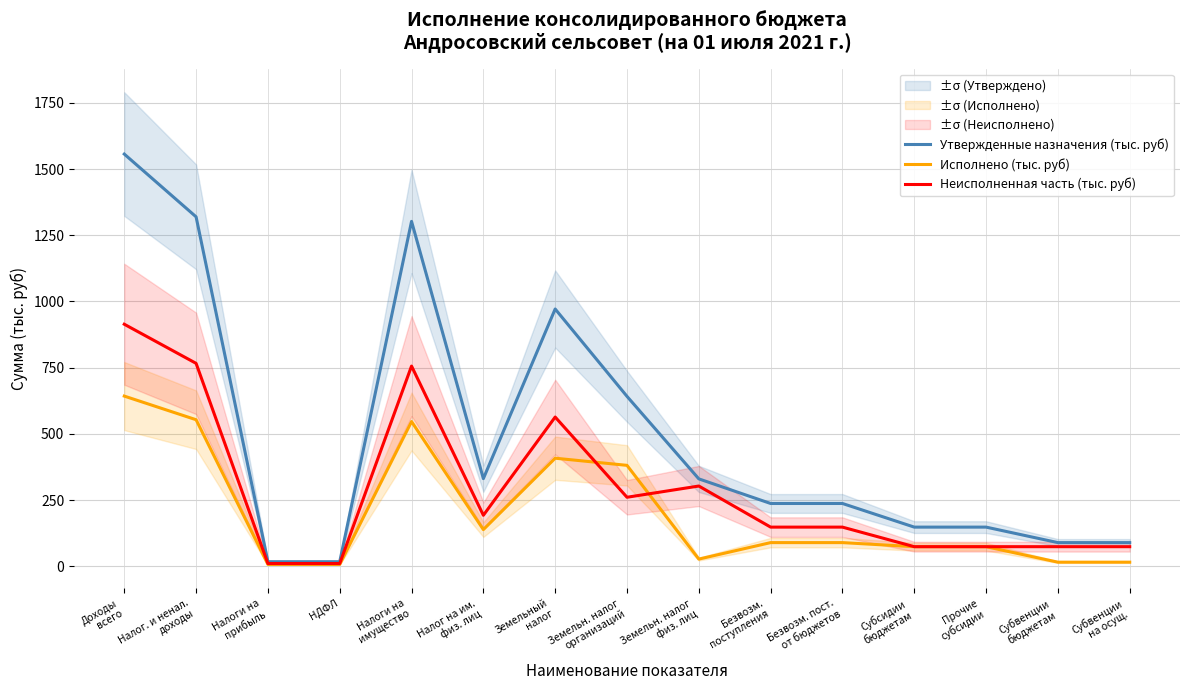

Is it true that Исполнено (тыс. руб) equals 3.0 at Налоги на
прибыль?

False